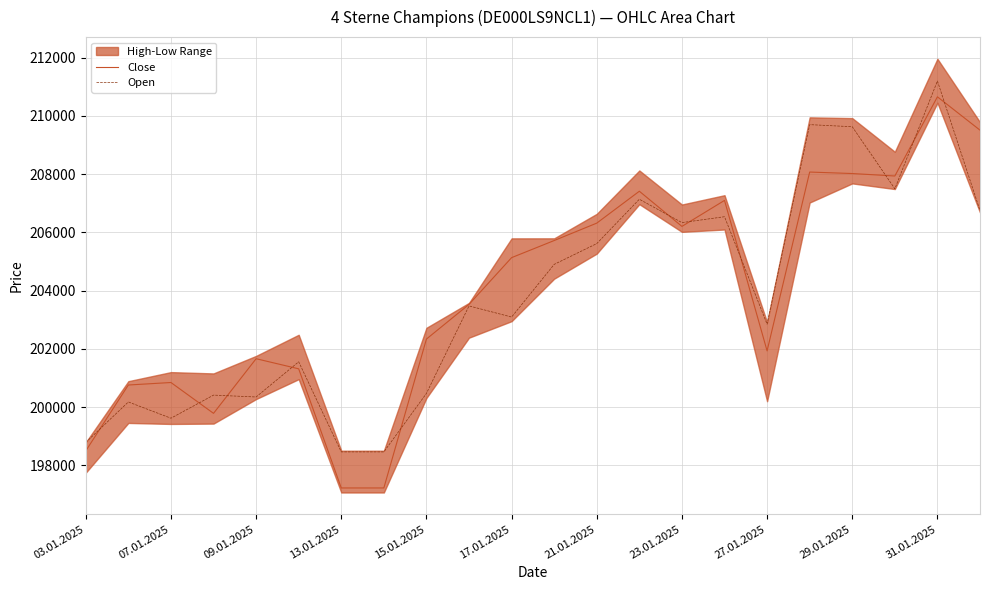

True or false: Close has a value of 351006 at 27.01.2025.

False